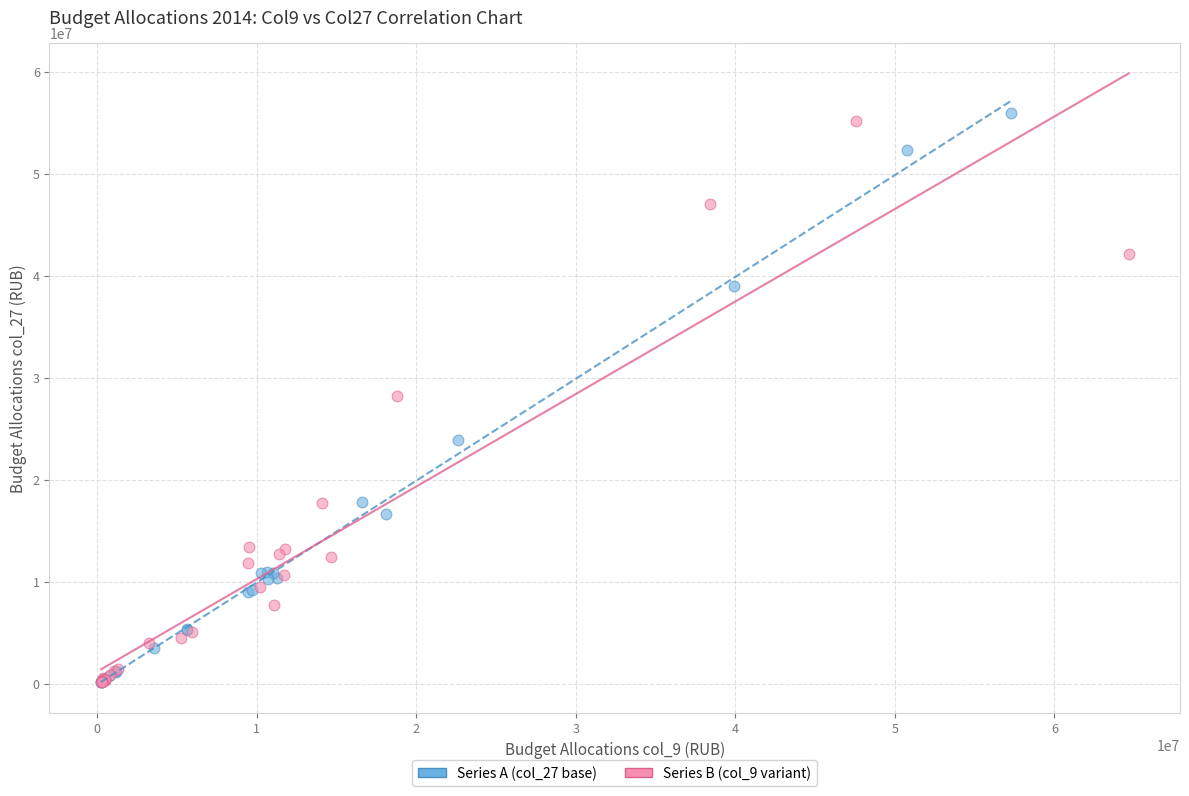

Which series has the largest Y range (max minus min)?

Series A (col_27 base)